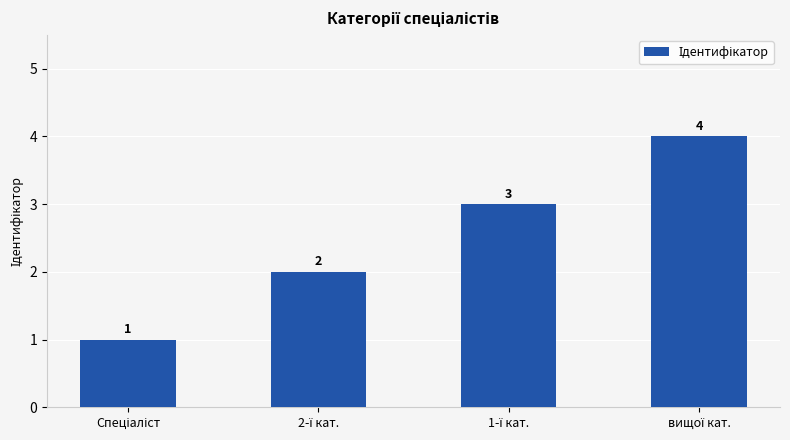

What is the value of the 2nd bar from the left?

2